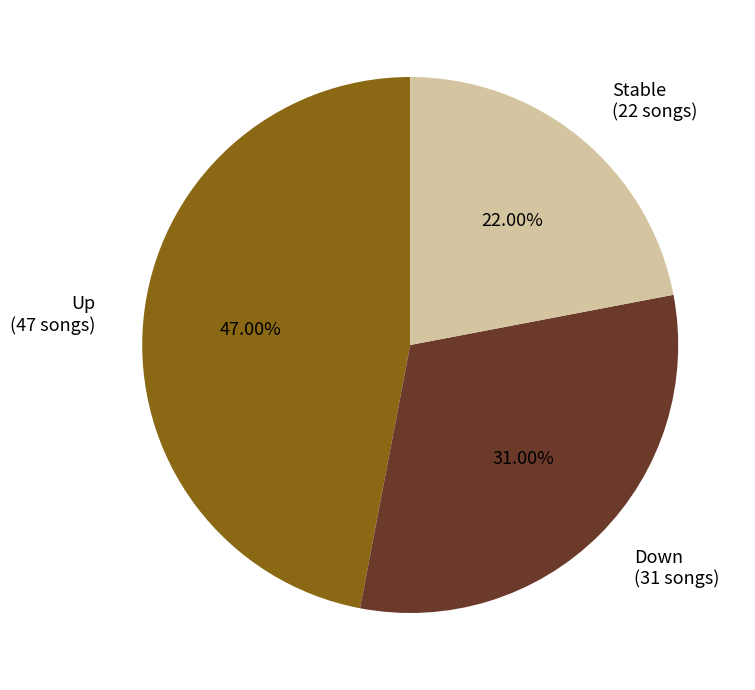

To the nearest percent, what is the difference between the largest and smallest slice percentages?

25%